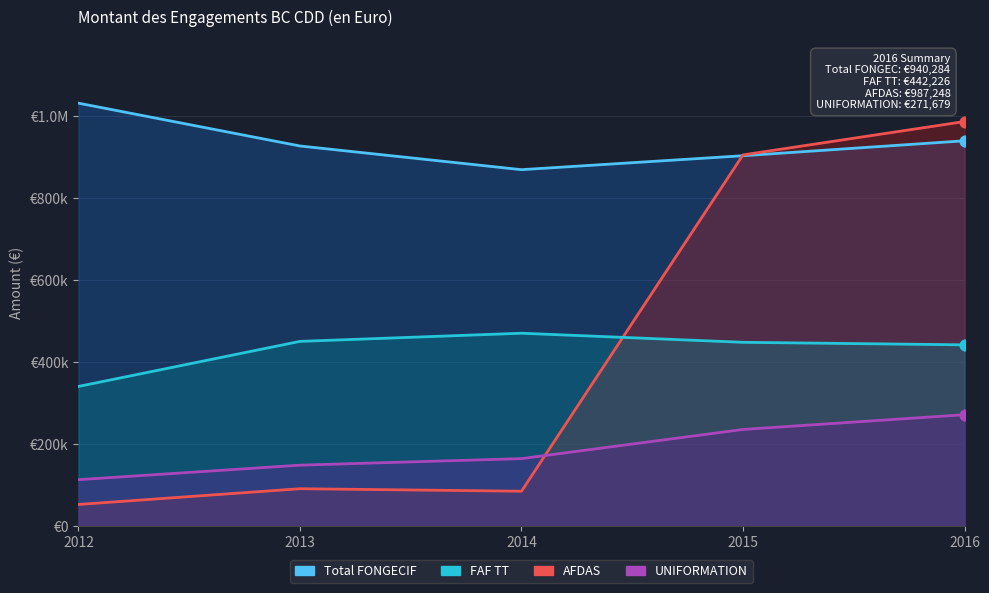

Is the value of FAF TT at 2016 greater than the value of Total FONGECIF at 2015?

No